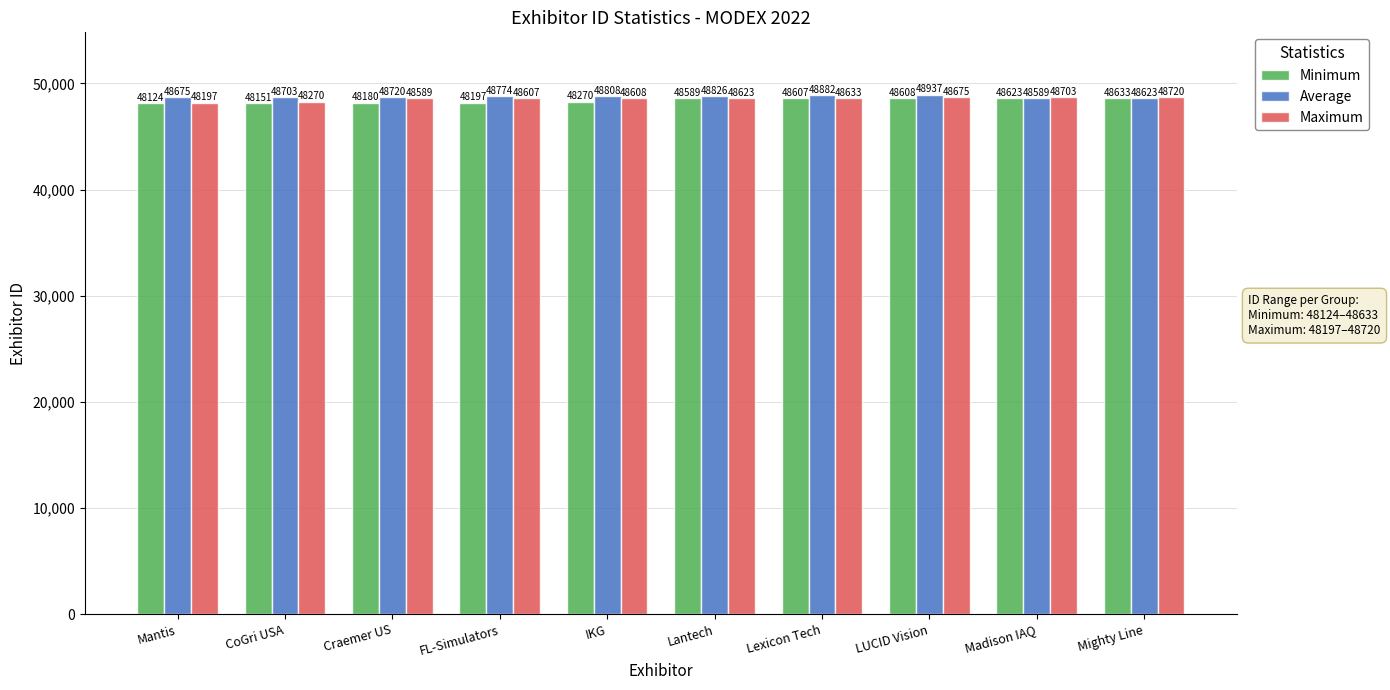

Reading left to right, extract all data points from this chart.

Minimum: Mantis=48124	CoGri USA=48151	Craemer US=48180	FL-Simulators=48197	IKG=48270	Lantech=48589	Lexicon Tech=48607	LUCID Vision=48608	Madison IAQ=48623	Mighty Line=48633
Average: Mantis=48675	CoGri USA=48703	Craemer US=48720	FL-Simulators=48774	IKG=48808	Lantech=48826	Lexicon Tech=48882	LUCID Vision=48937	Madison IAQ=48589	Mighty Line=48623
Maximum: Mantis=48197	CoGri USA=48270	Craemer US=48589	FL-Simulators=48607	IKG=48608	Lantech=48623	Lexicon Tech=48633	LUCID Vision=48675	Madison IAQ=48703	Mighty Line=48720